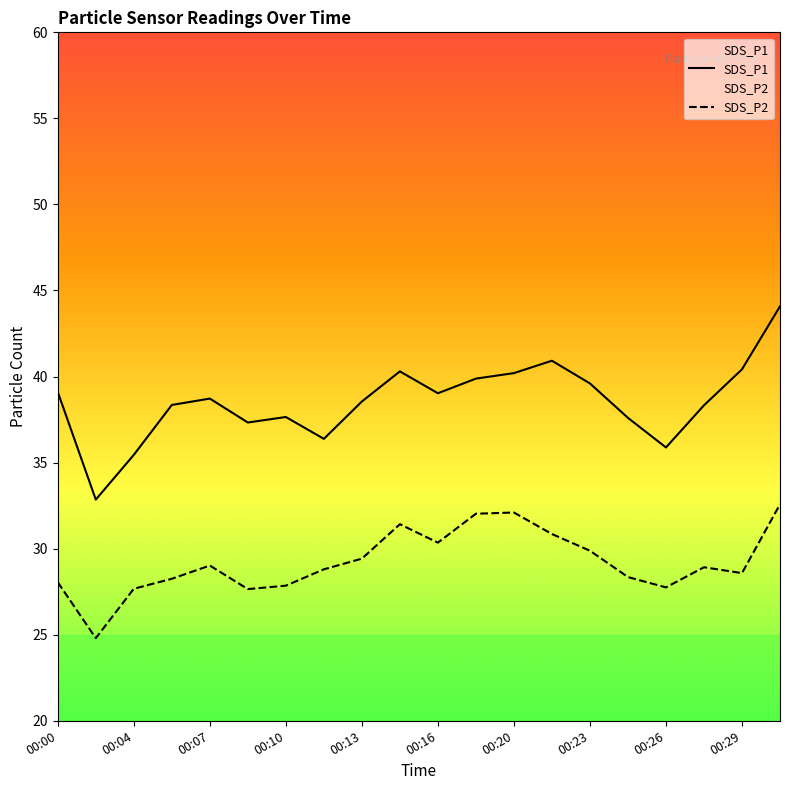

The value of SDS_P2 at 00:07 is 29.0. True or false?

True